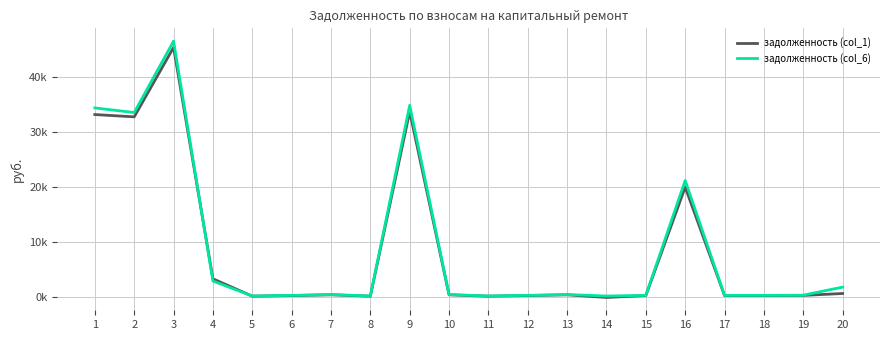

Between 3 and 6, which series saw the biggest shift?

задолженность (col_6)